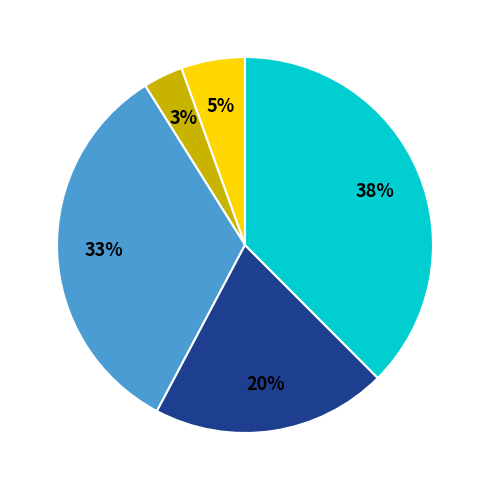

Is there a majority slice in this chart?

No